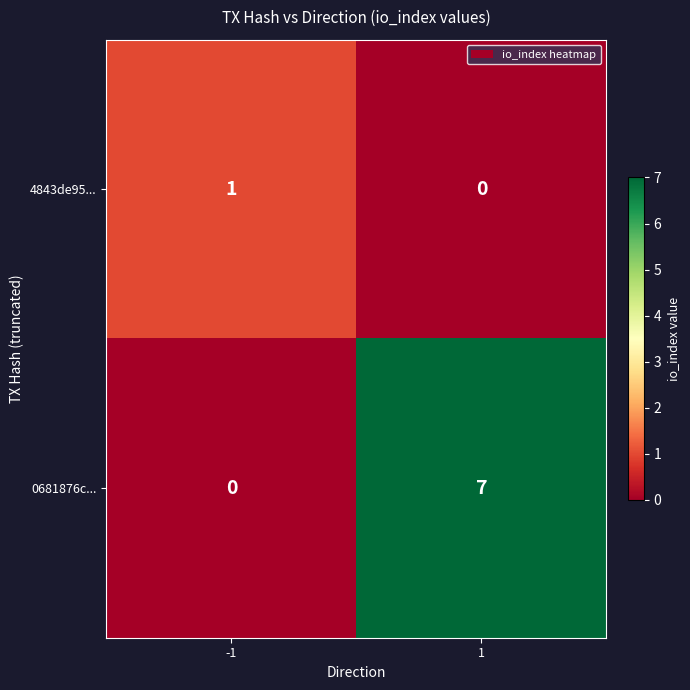

At how many categories does at least one series exceed 0?

2